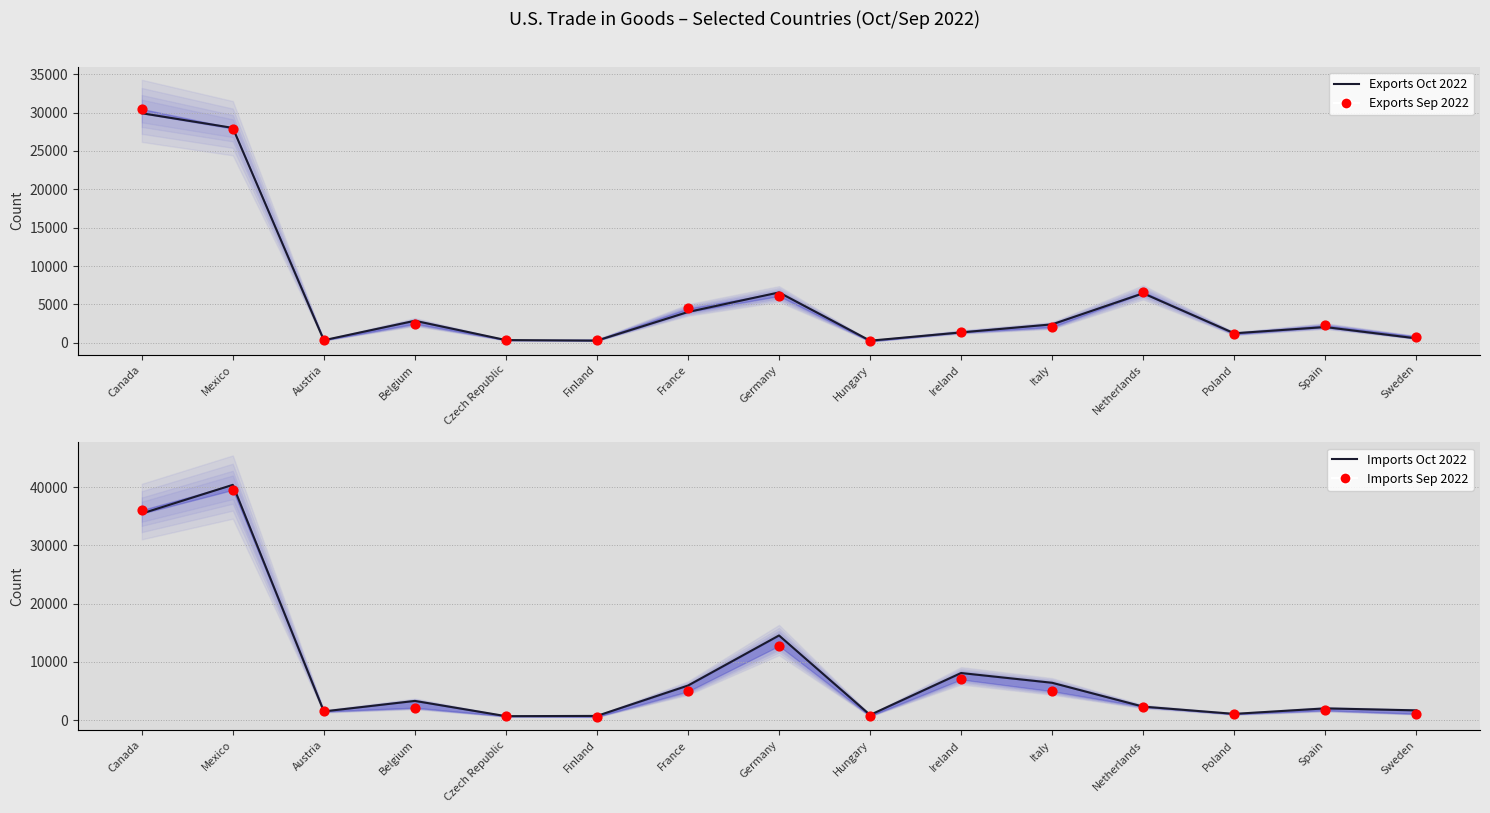

What is the total value across all series at Austria?

3714